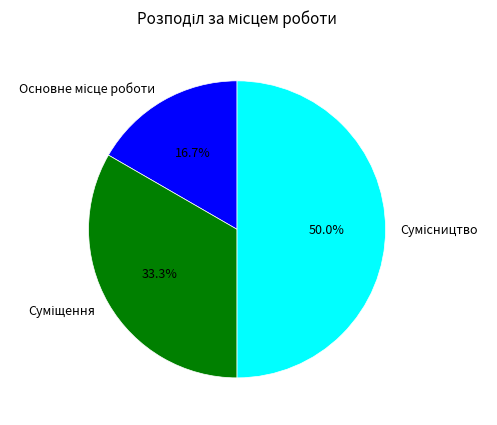

What is the ratio of the value at Суміщення to the value at Сумісництво?

0.7